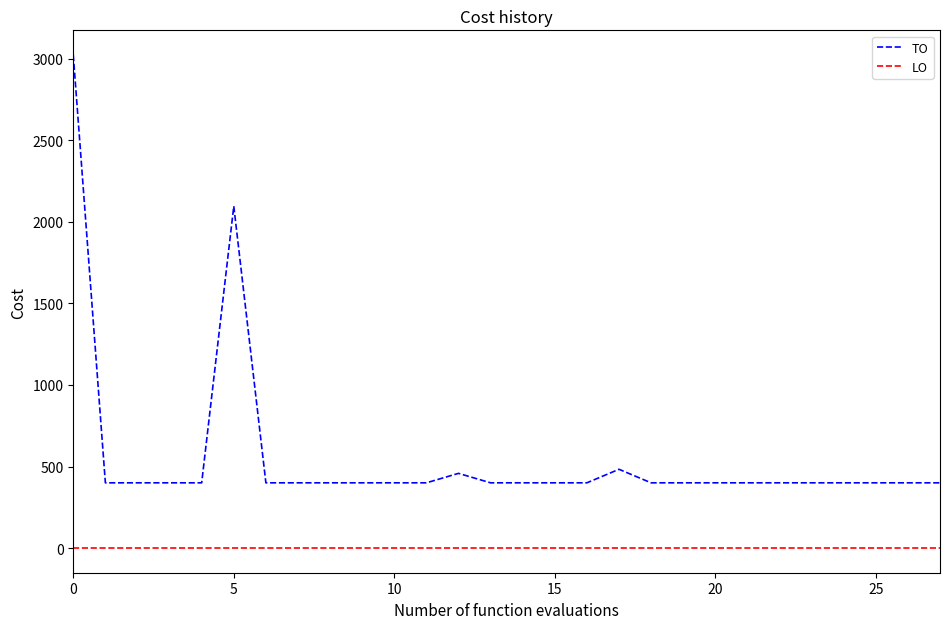

Which series has the largest range (max minus min)?

TO